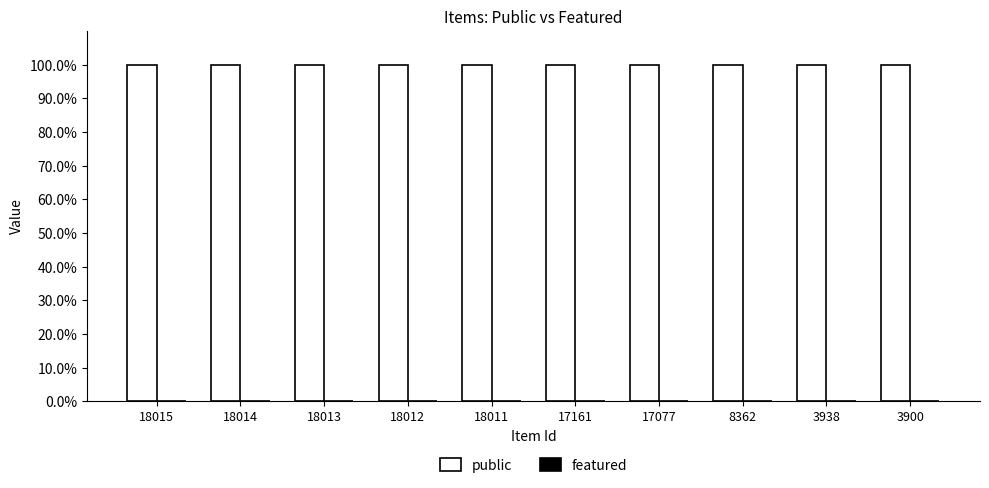

Does the chart contain stacked bars?

No